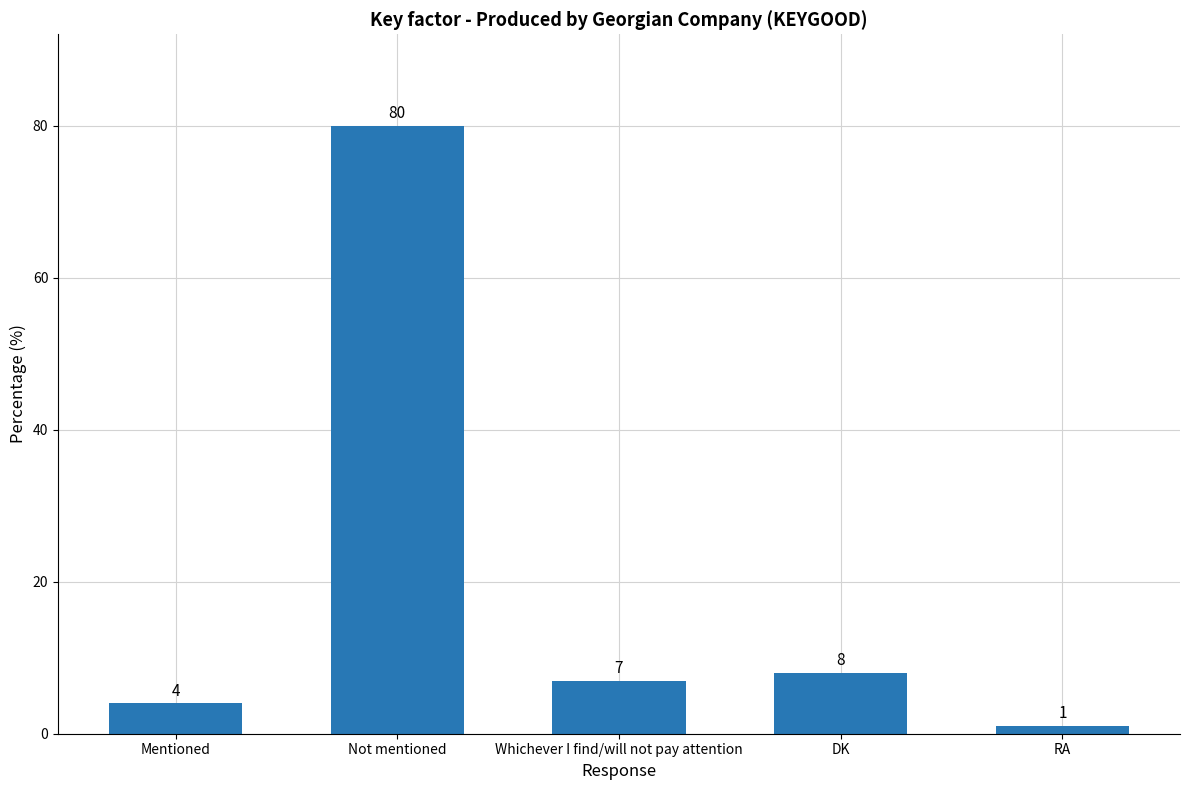

What position from the right is Not mentioned?

4